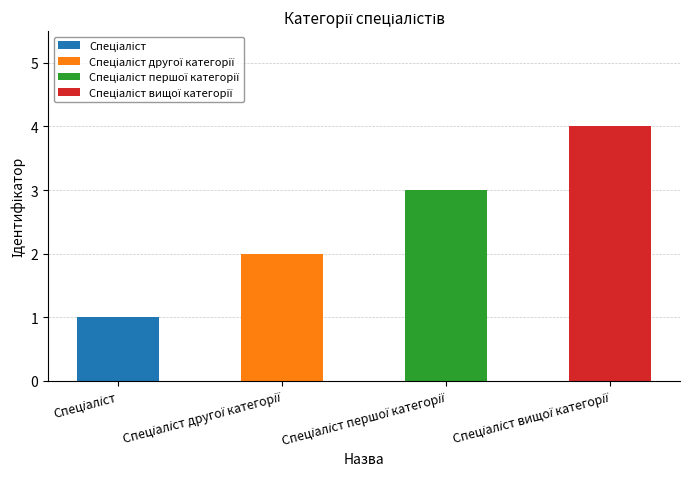

Reading left to right, transcribe all the data shown in this chart.

Спеціаліст=1	Спеціаліст другої категорії=2	Спеціаліст першої категорії=3	Спеціаліст вищої категорії=4